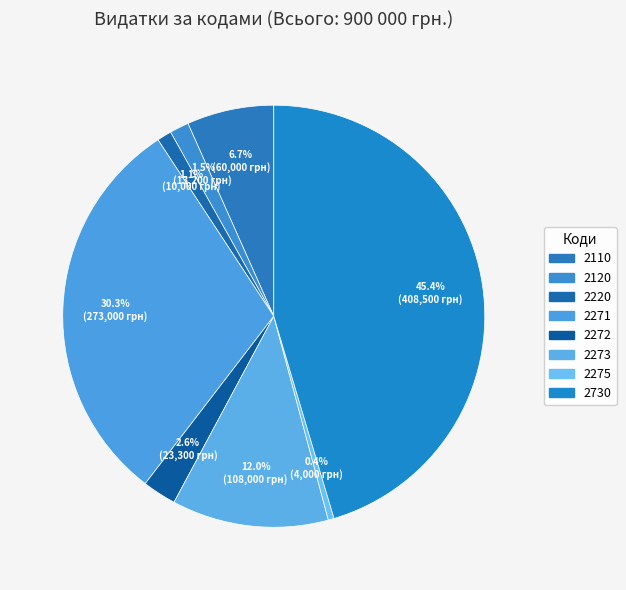

To the nearest percent, what is the difference between the largest and smallest slice percentages?

45%